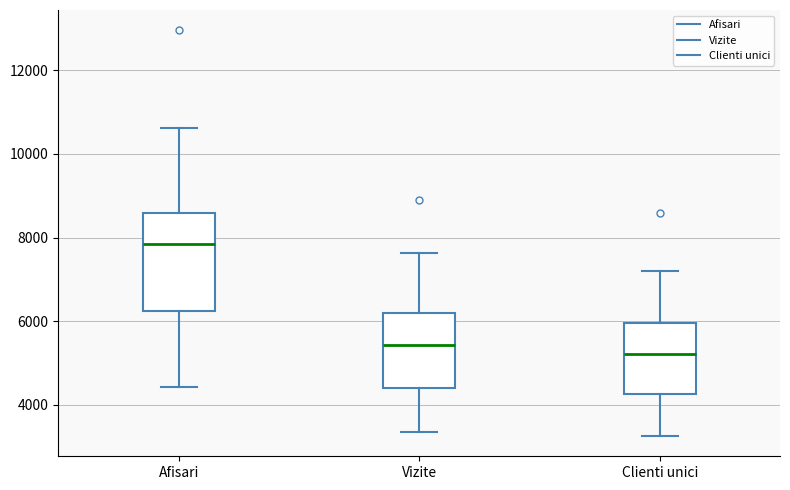

Where is the lower edge of the box for Vizite on the y-axis? The values are not printed on the chart, so give them approximately, as read against the axis.

4400